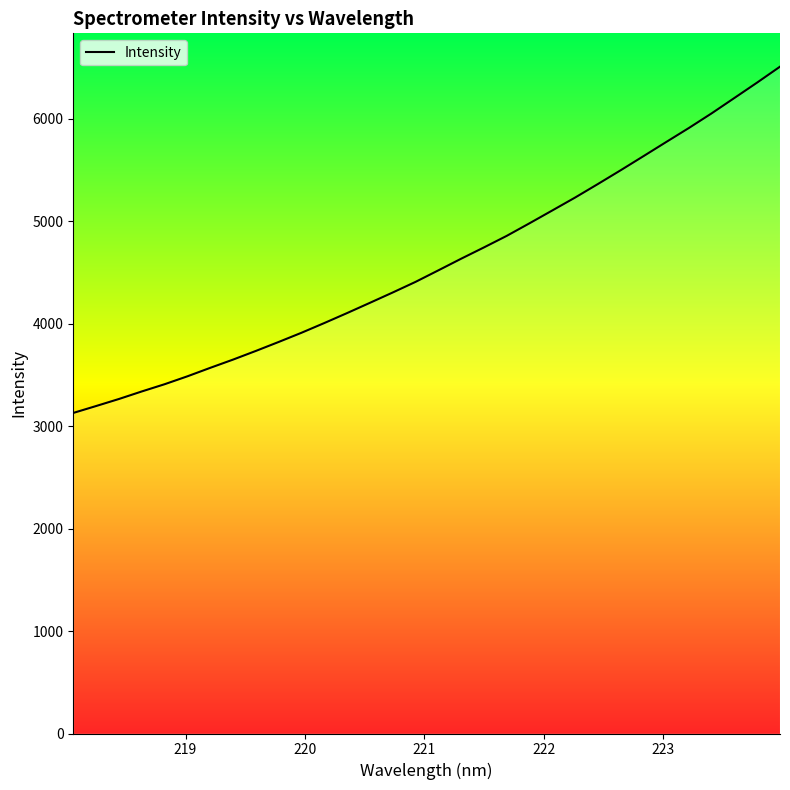

What is the difference between the maximum and minimum values?

3378.6